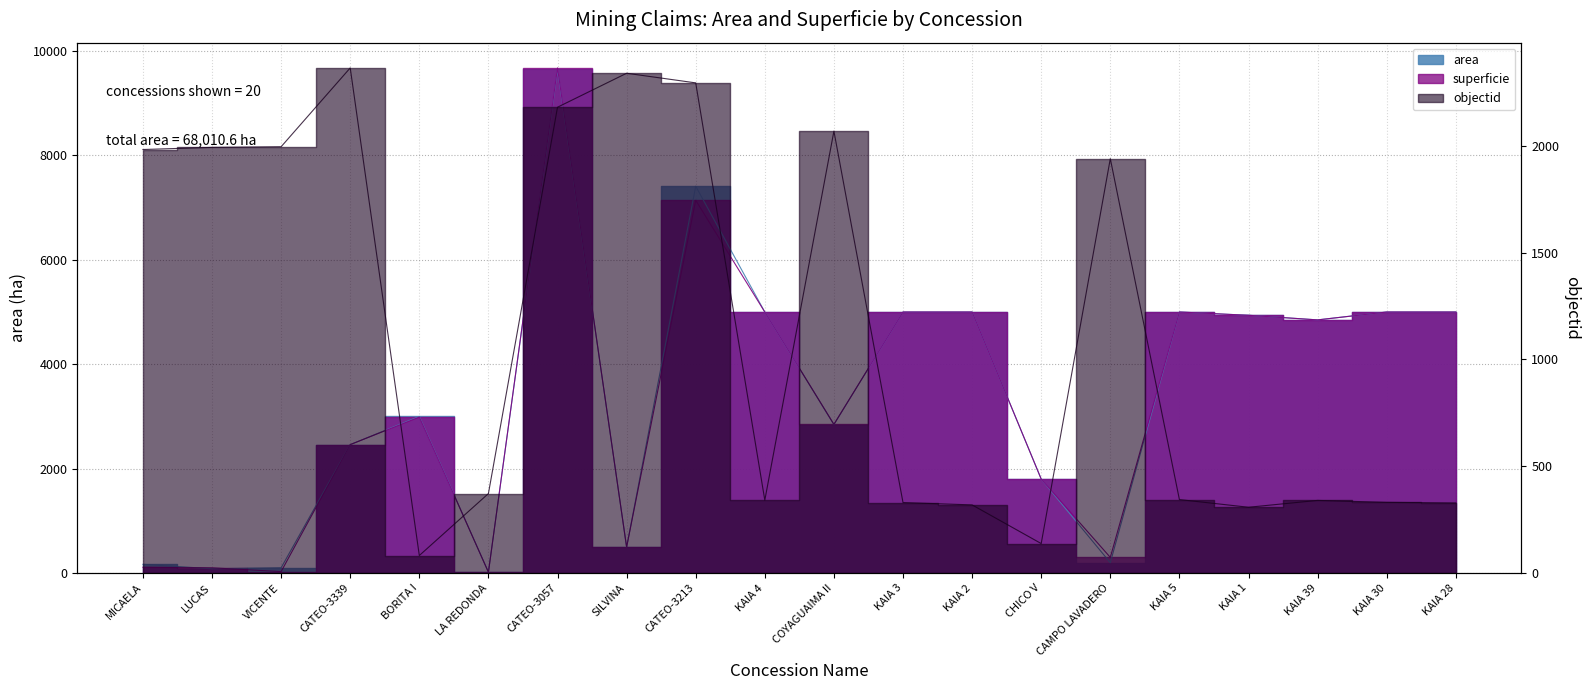

Which series changed the most between LUCAS and VICENTE?

superficie